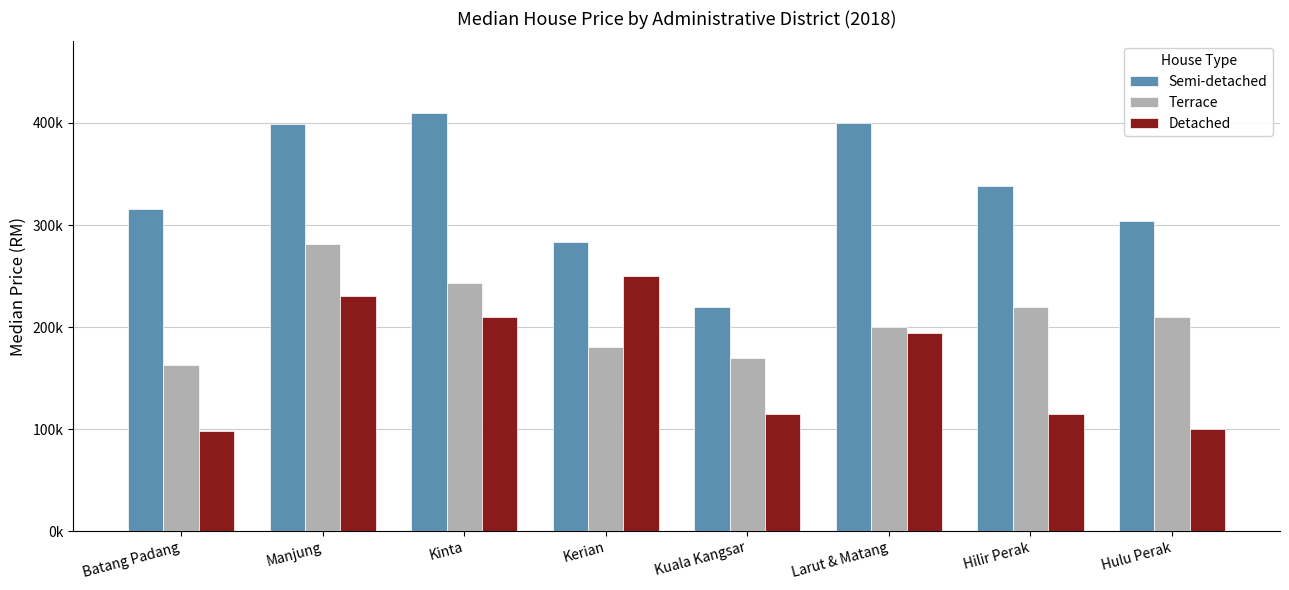

What are all the series names shown in the legend?

Semi-detached, Terrace, Detached